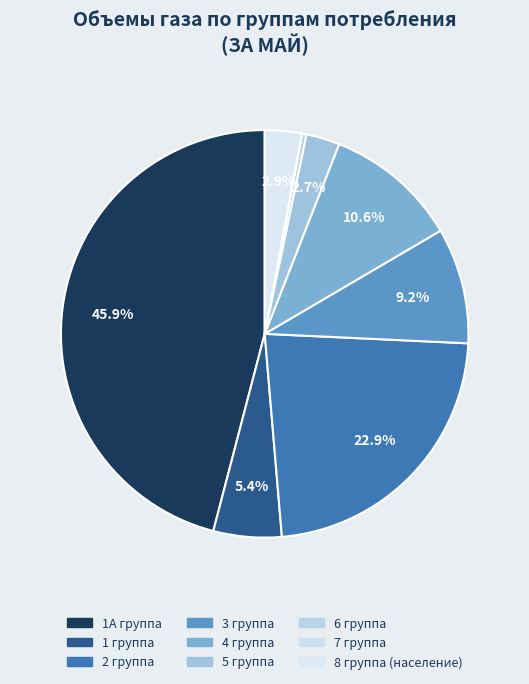

Is there a majority slice in this chart?

No